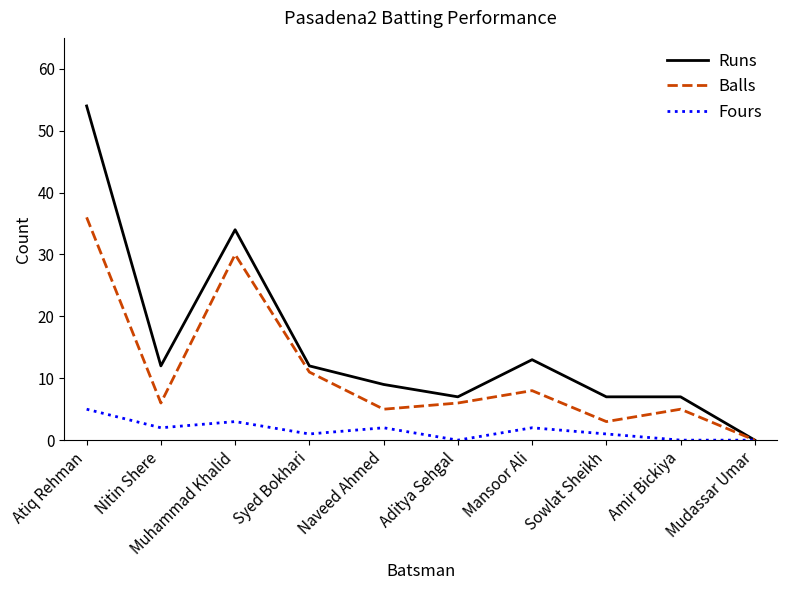

What is the difference between the maximum and minimum values in the Balls series?

36